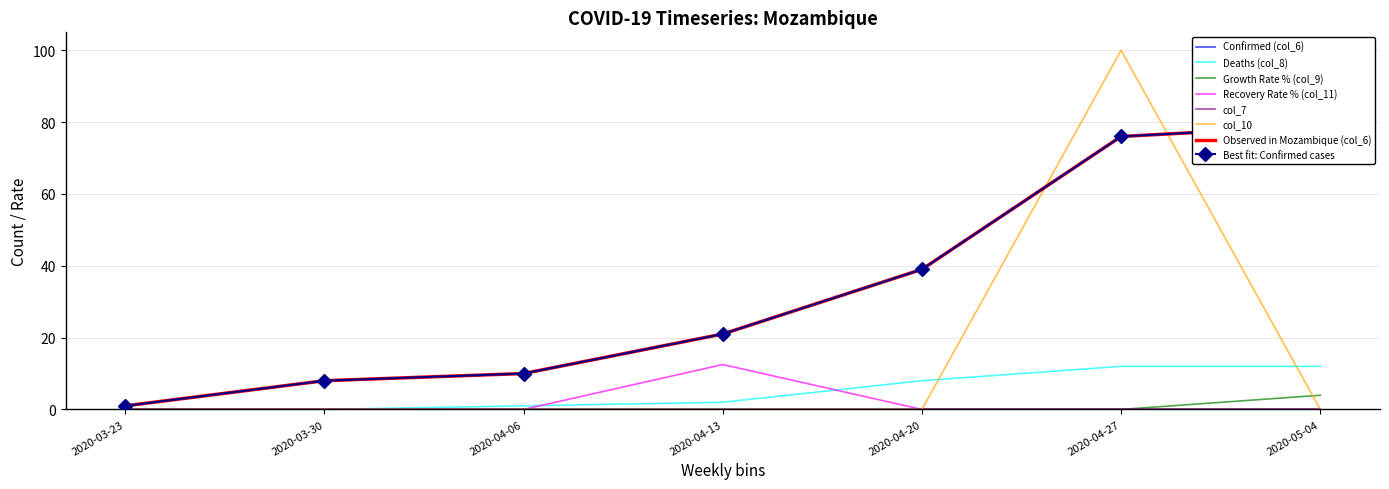

The Recovery Rate % (col_11) series shows 0.0 at 2020-03-23. True or false?

True